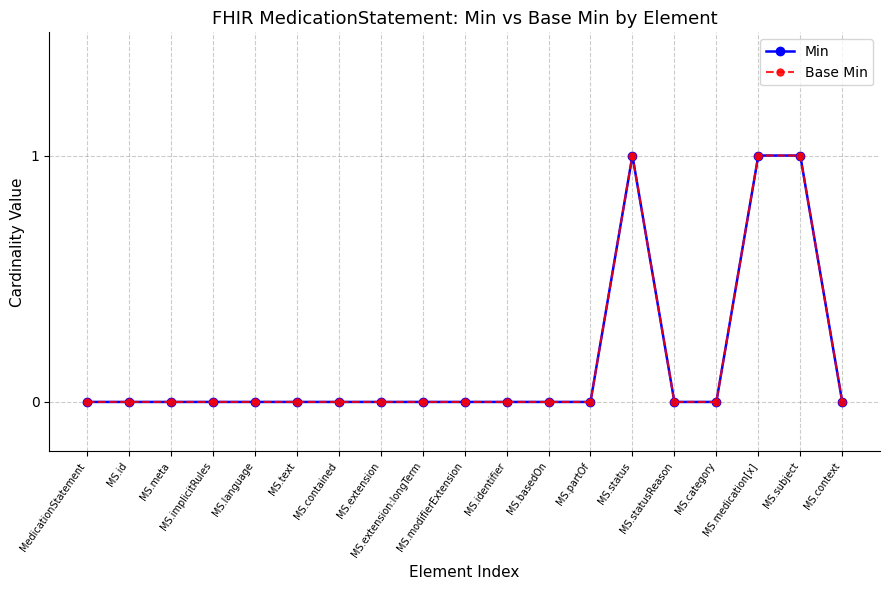

Between MS.context and MS.category, which is larger?

MS.context